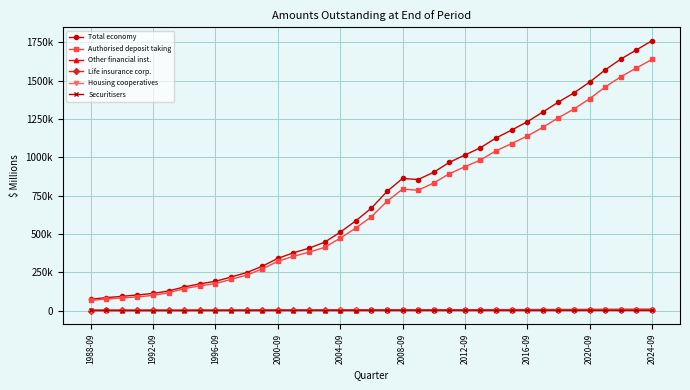

Is this an area chart (filled region under the line)?

No